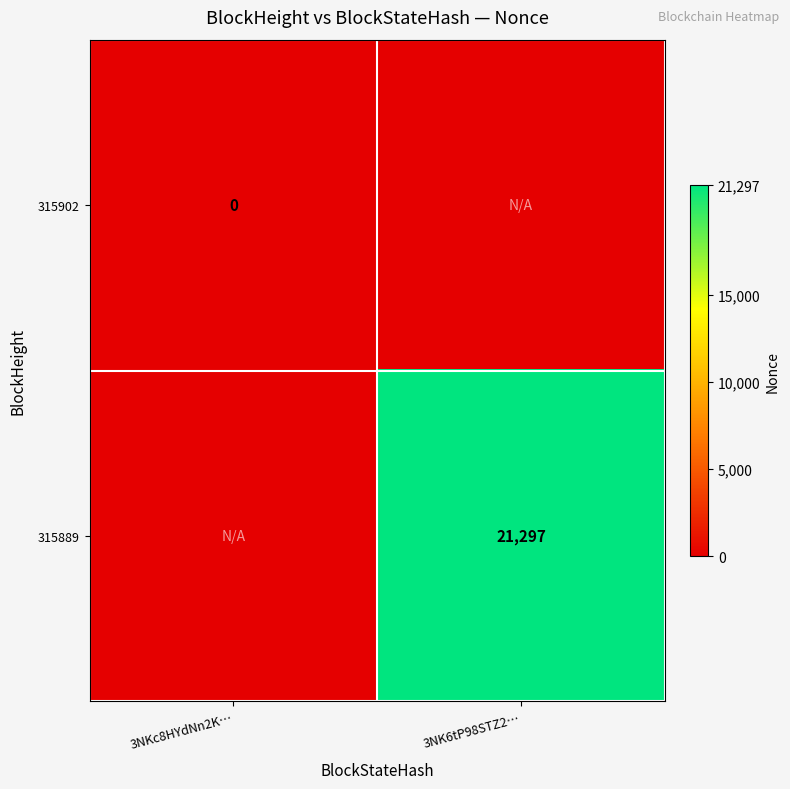

What is the maximum value shown in the chart?

21297